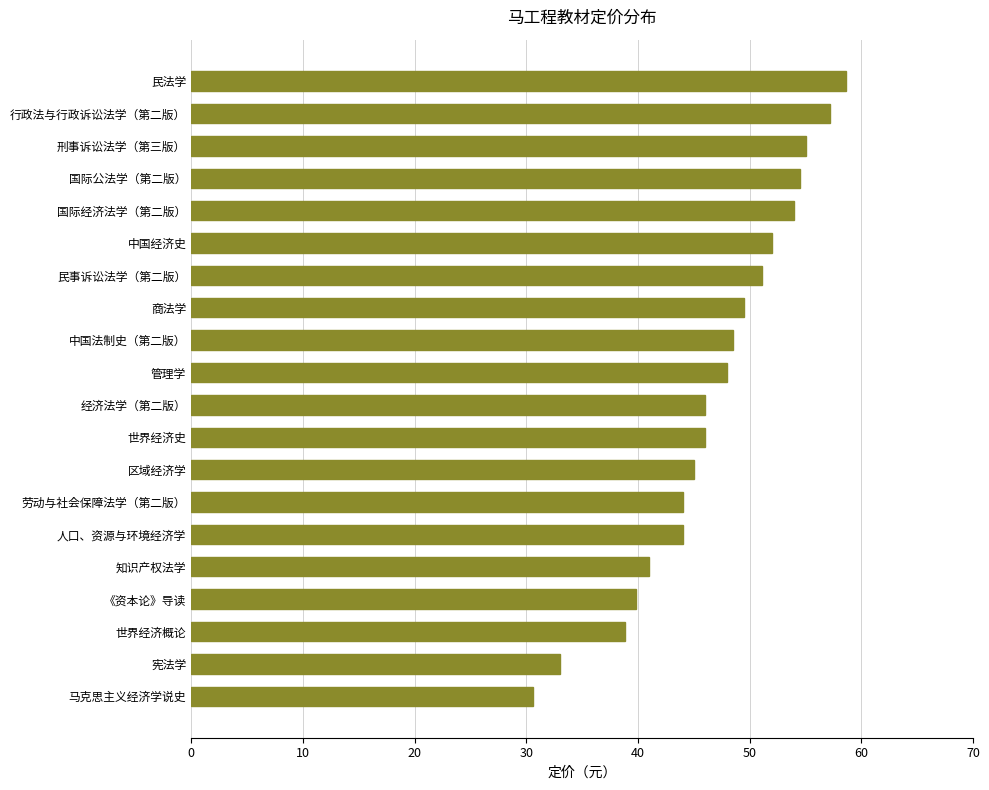

What is the approximate value at 中国法制史（第二版）?

48.5